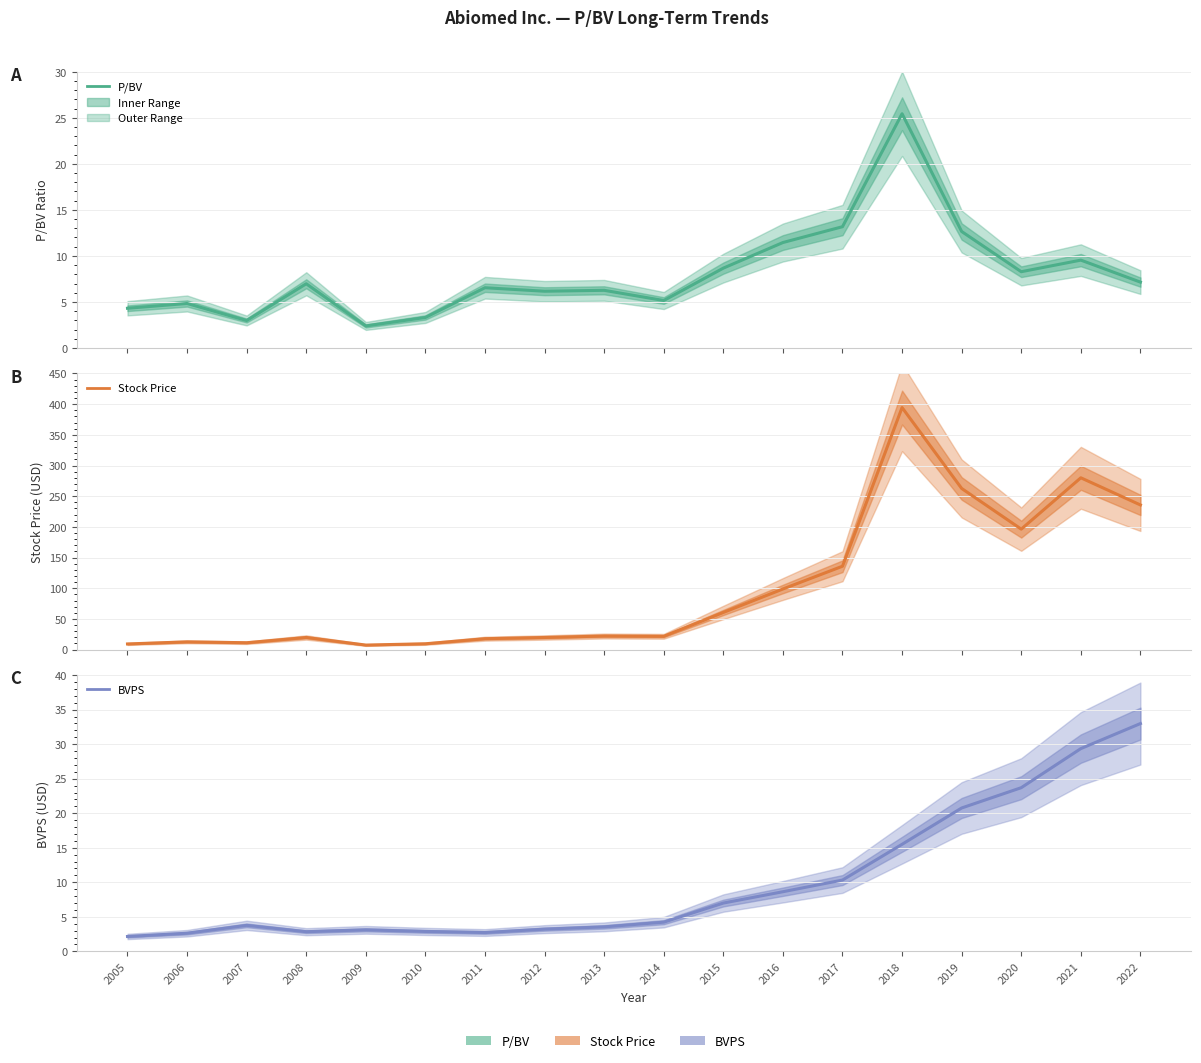

What is the value of the P/BV point at the 14th from the left?

25.4